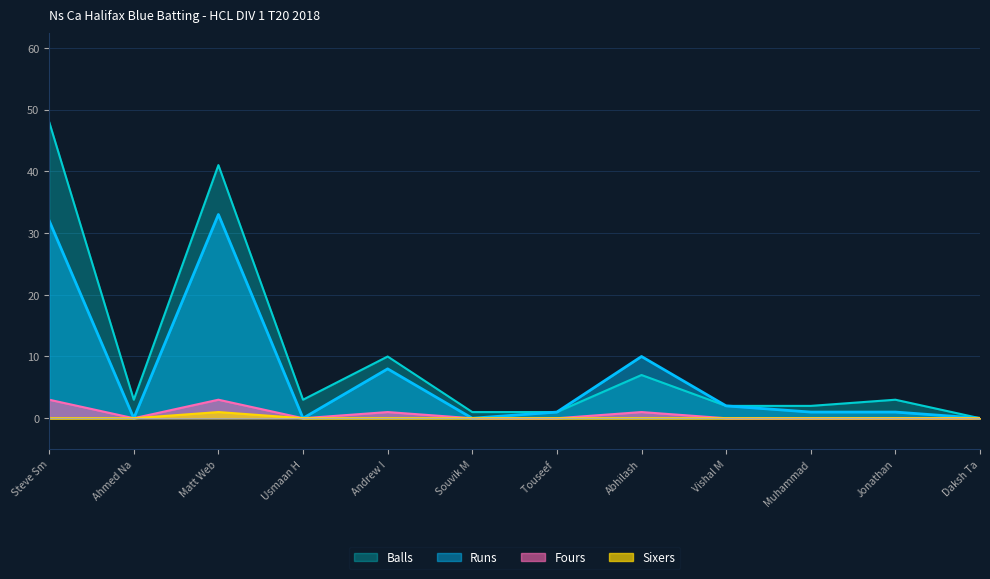

What is the sum of the Runs values at Matt Web and Vishal M?

35